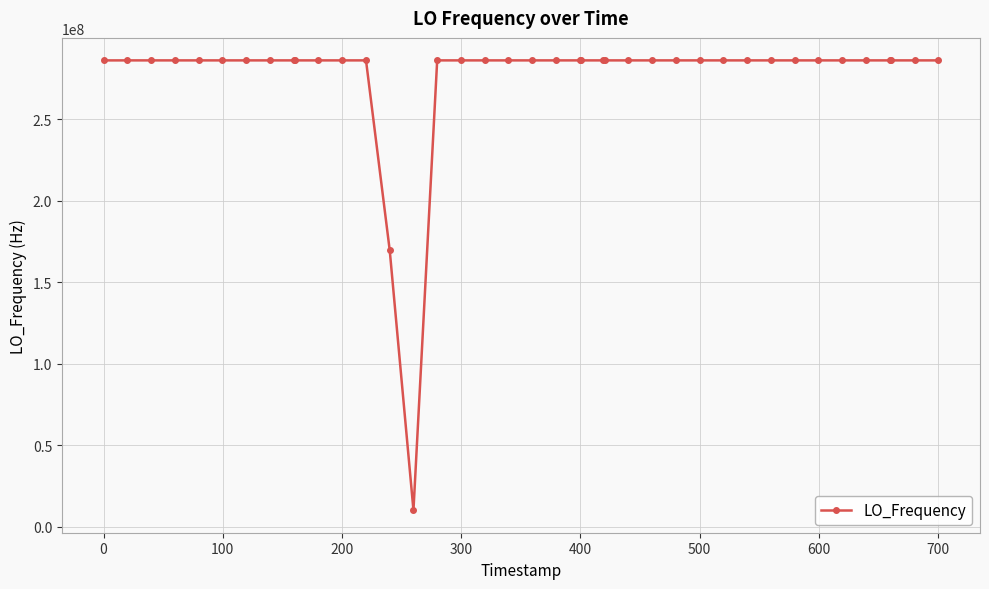

What is the value of the 9th point from the left?

286047001.1